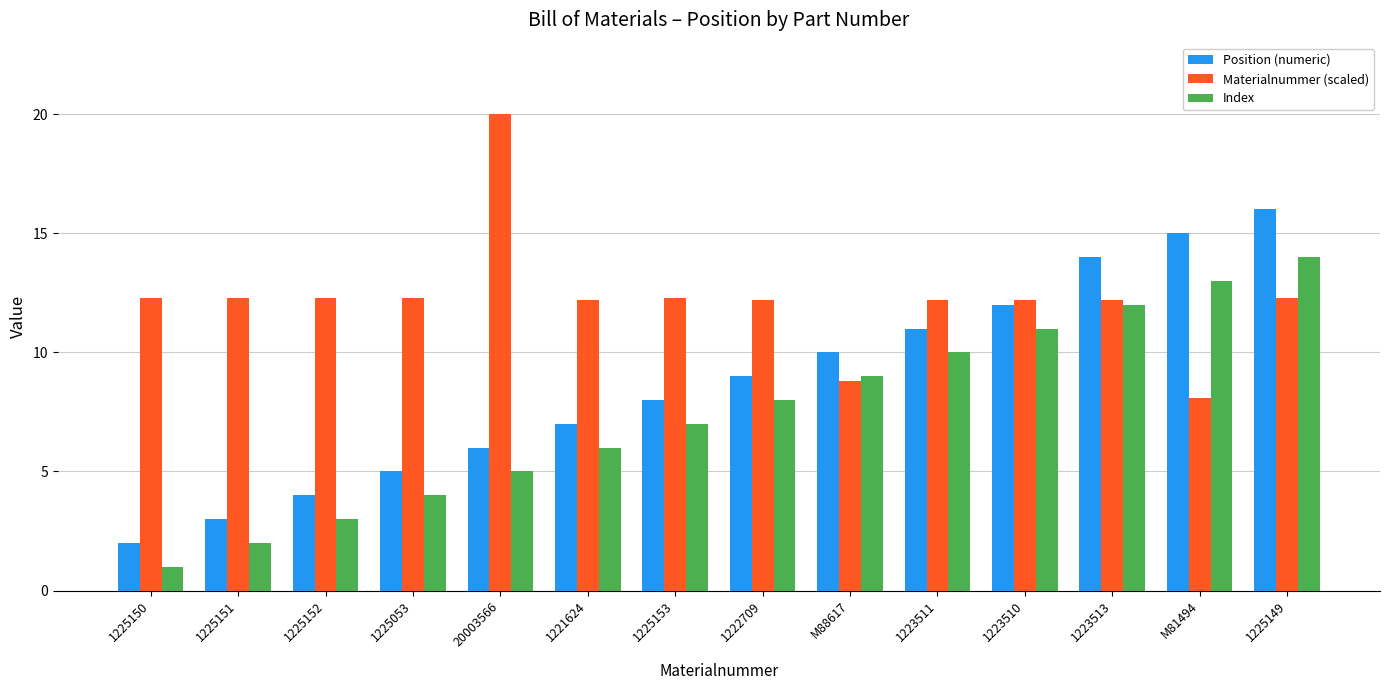

What is the minimum value for Index?

1.0